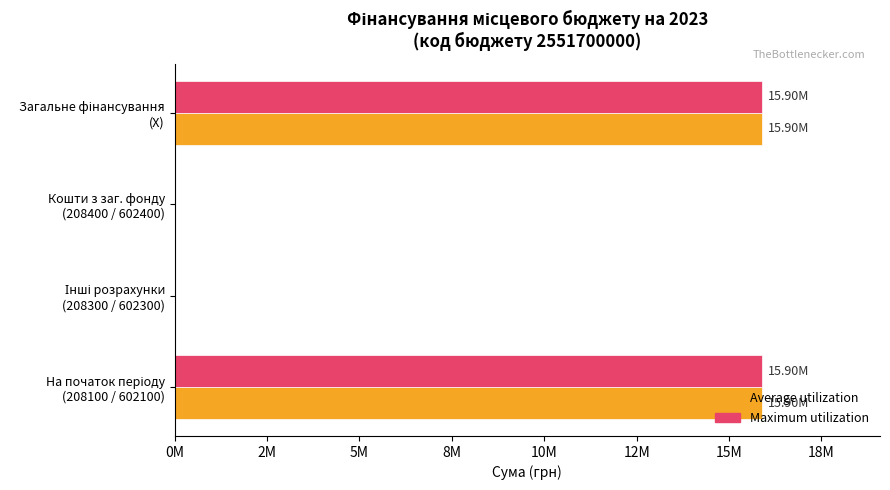

What are all the series names shown in the legend?

Average utilization, Maximum utilization